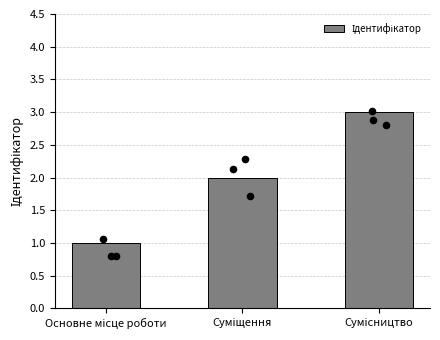

Between Основне місце роботи and Суміщення, which is larger?

Суміщення